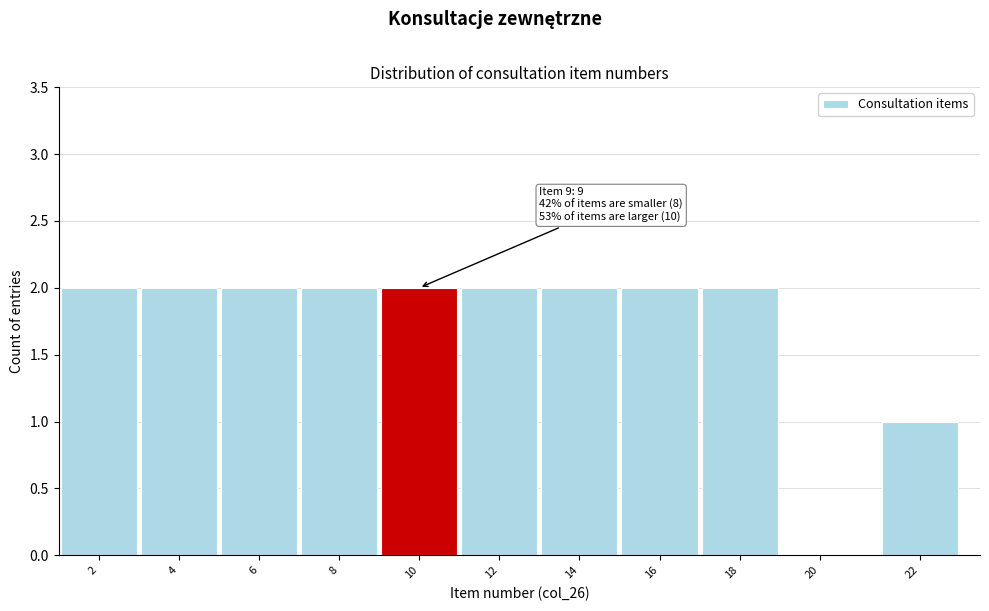

Reading right to left, transcribe all the data shown in this chart.

22=1	20=0	18=2	16=2	14=2	12=2	10=2	8=2	6=2	4=2	2=2